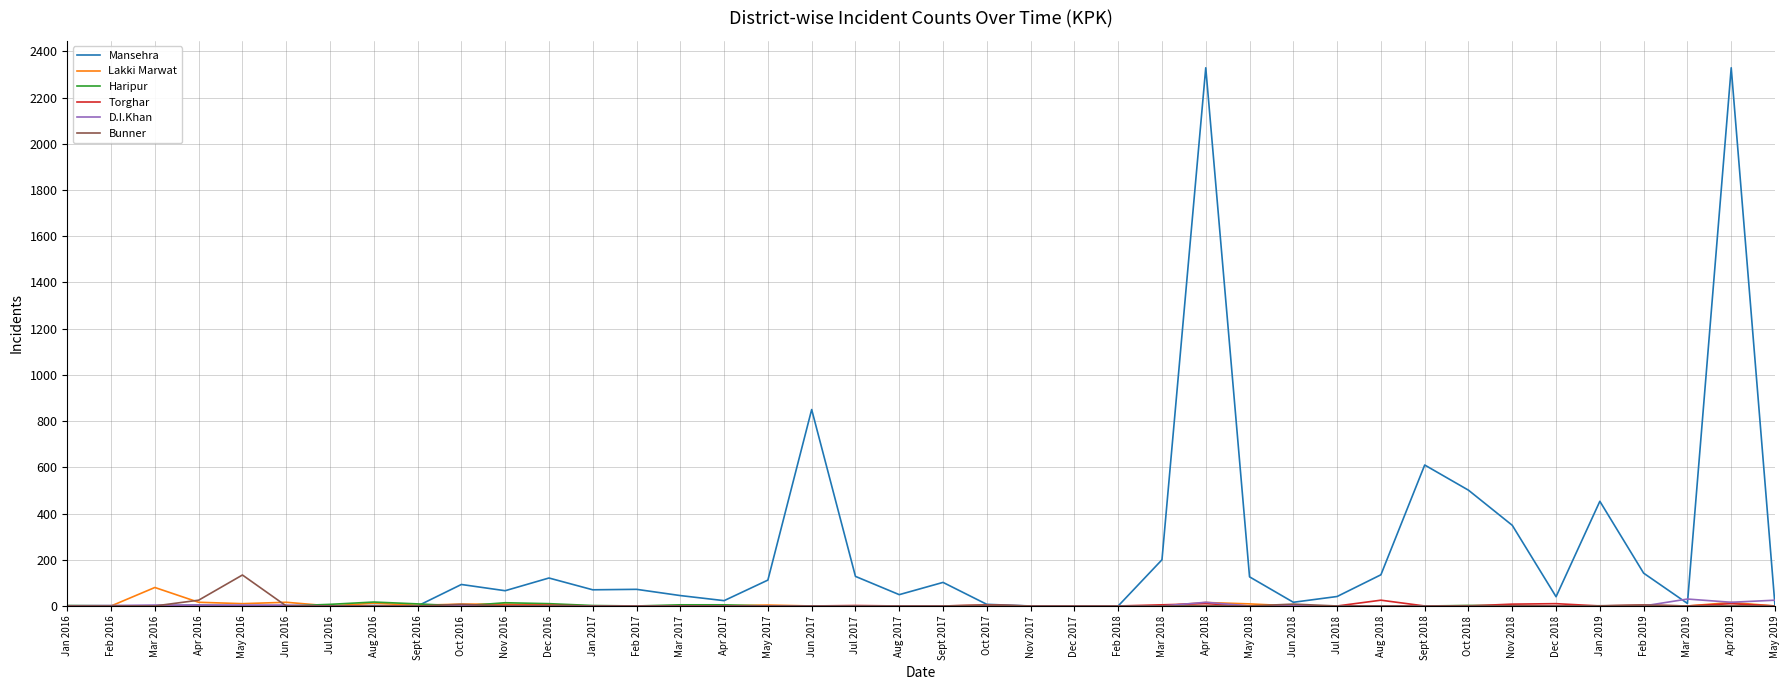

What is the average value of the Torghar series?

2